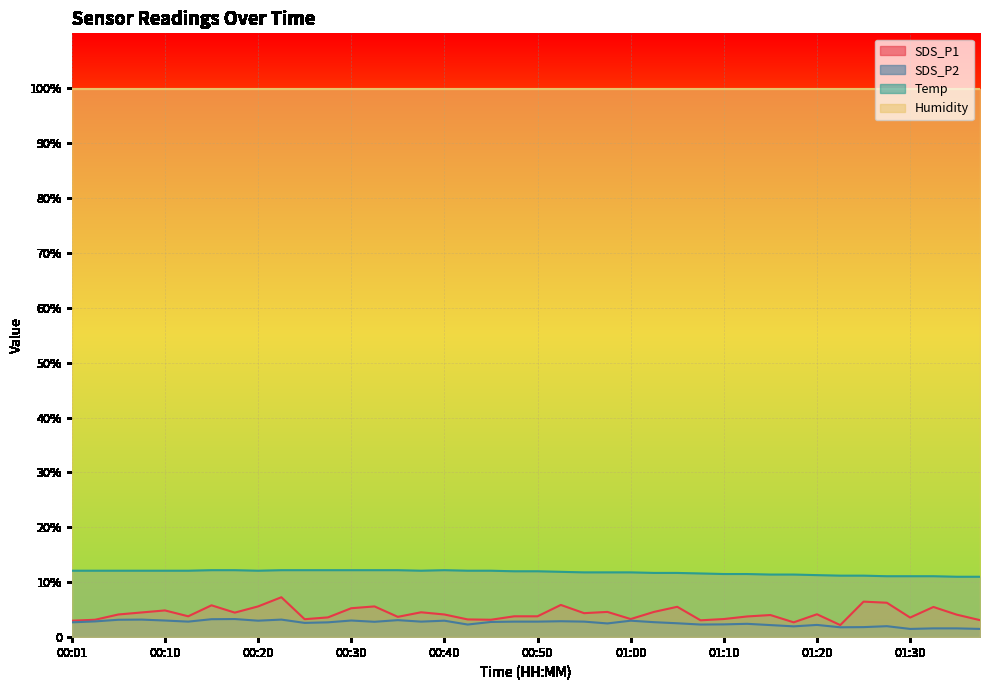

True or false: SDS_P1 has more than 1 interior local peaks.

True